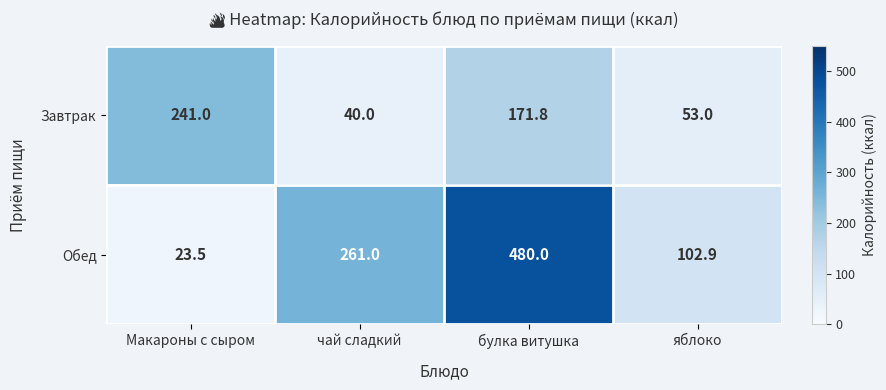

What is the difference between the second highest and minimum values in the Обед series?

237.5